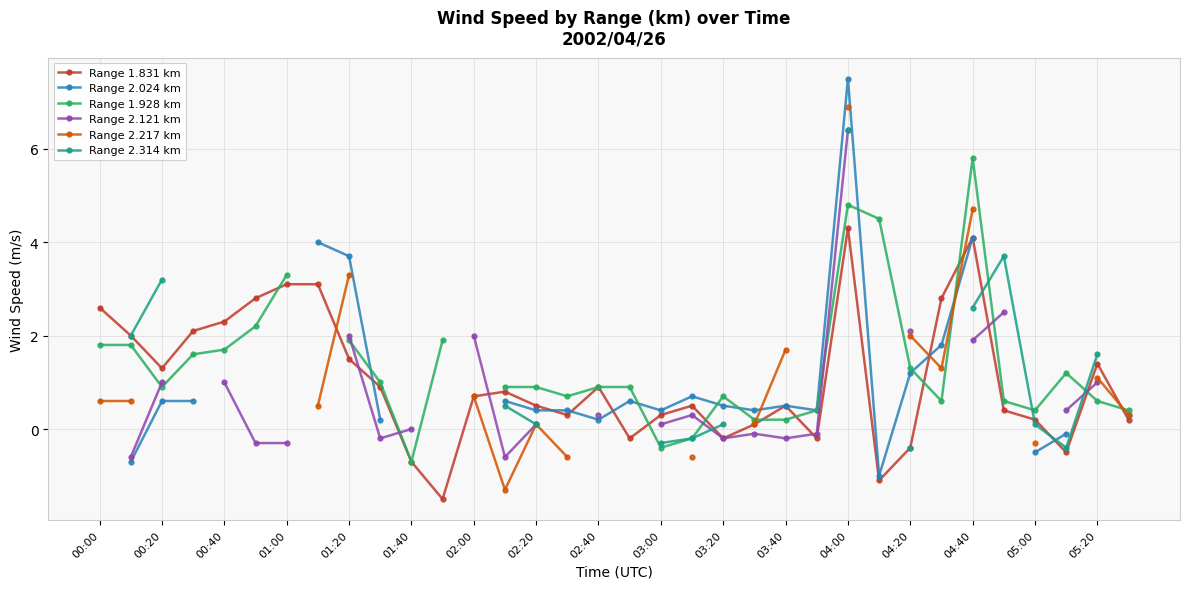

What are all the series names shown in the legend?

Range 1.831 km, Range 2.024 km, Range 1.928 km, Range 2.121 km, Range 2.217 km, Range 2.314 km